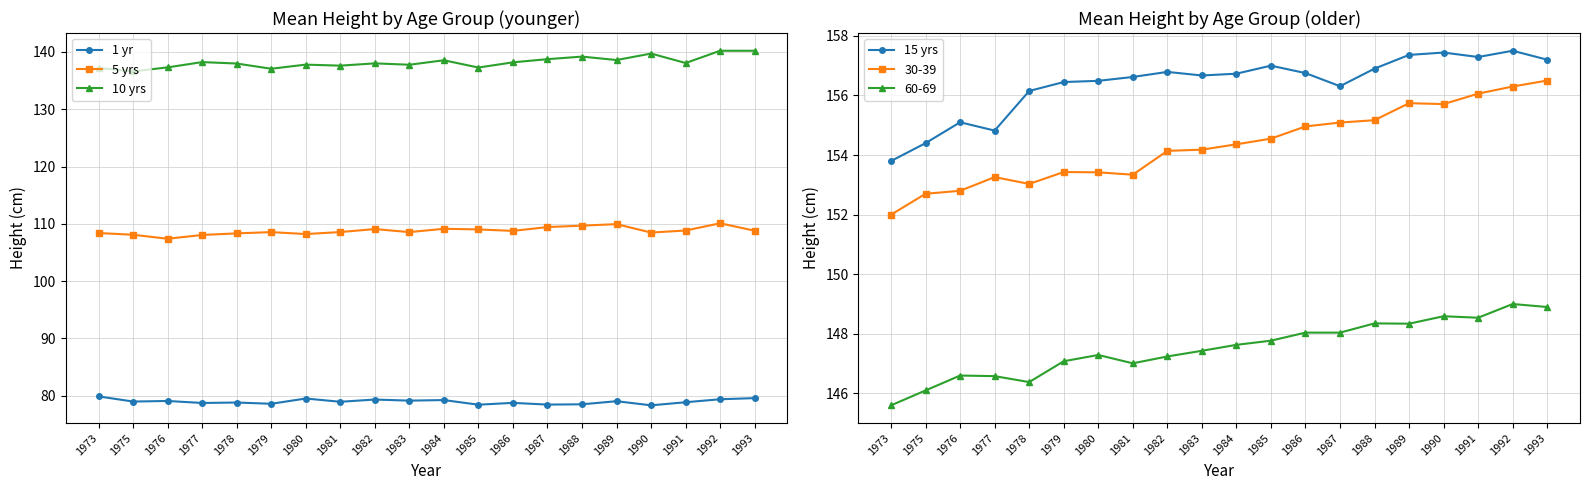

Count the number of categories in the chart.

20